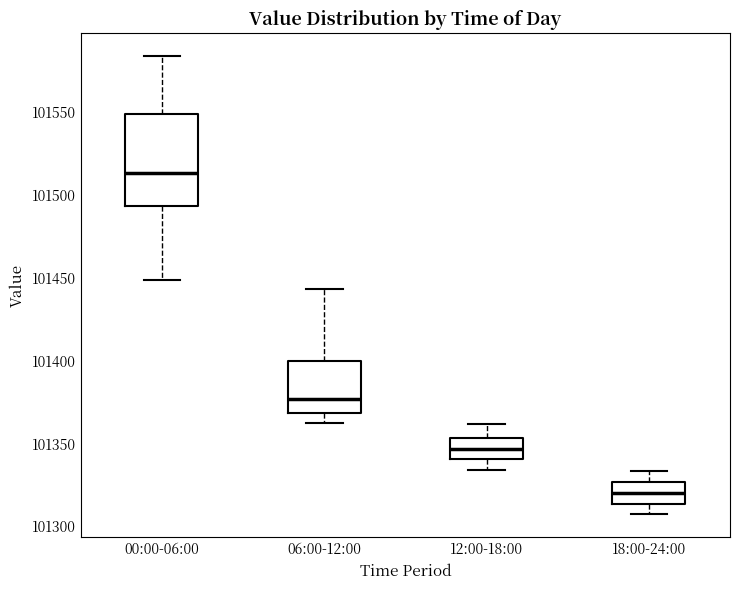

Where does the lower whisker of the box for 00:00-06:00 end on the y-axis? The values are not printed on the chart, so give them approximately, as read against the axis.

101450